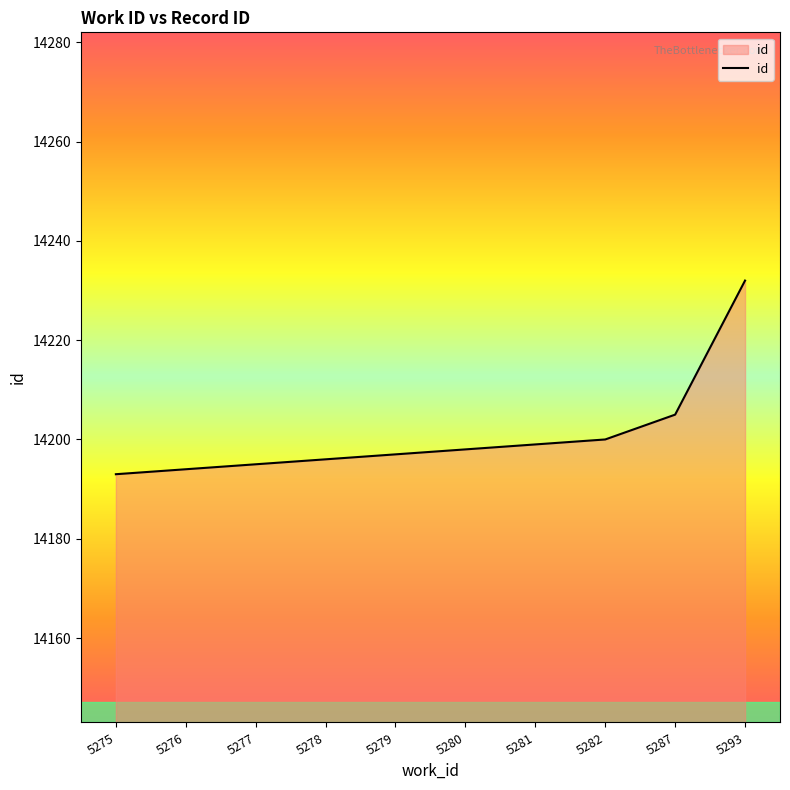

Reading right to left, what are all the values shown in this chart?

5293=14232	5287=14205	5282=14200	5281=14199	5280=14198	5279=14197	5278=14196	5277=14195	5276=14194	5275=14193